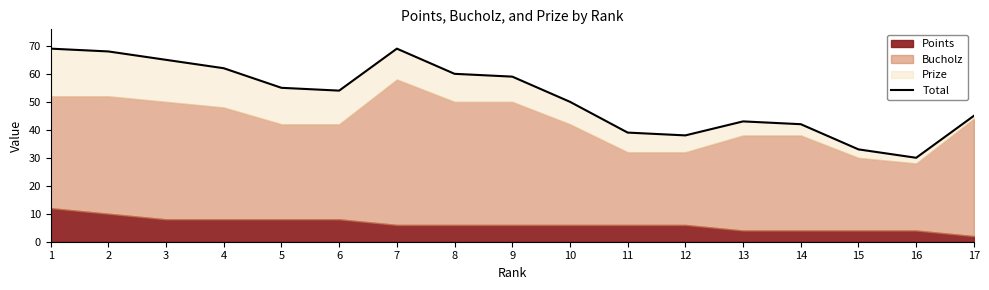

What is the smallest value displayed?

30